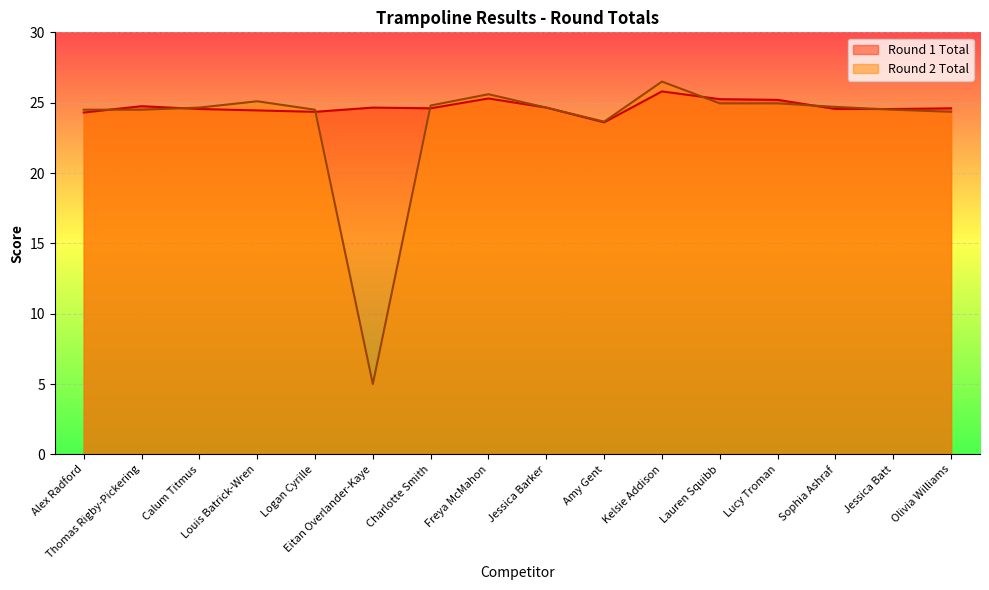

What position from the left is Calum Titmus?

3